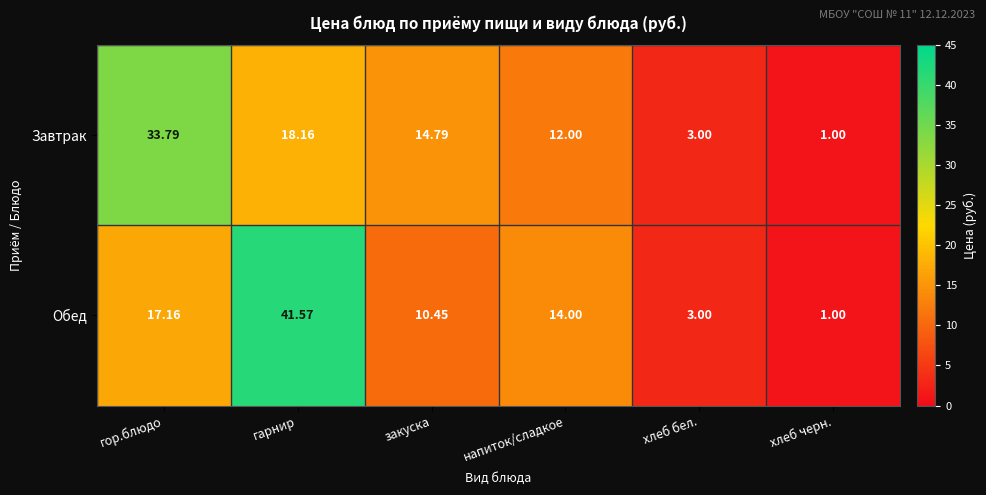

What is the maximum value shown in the chart?

41.6